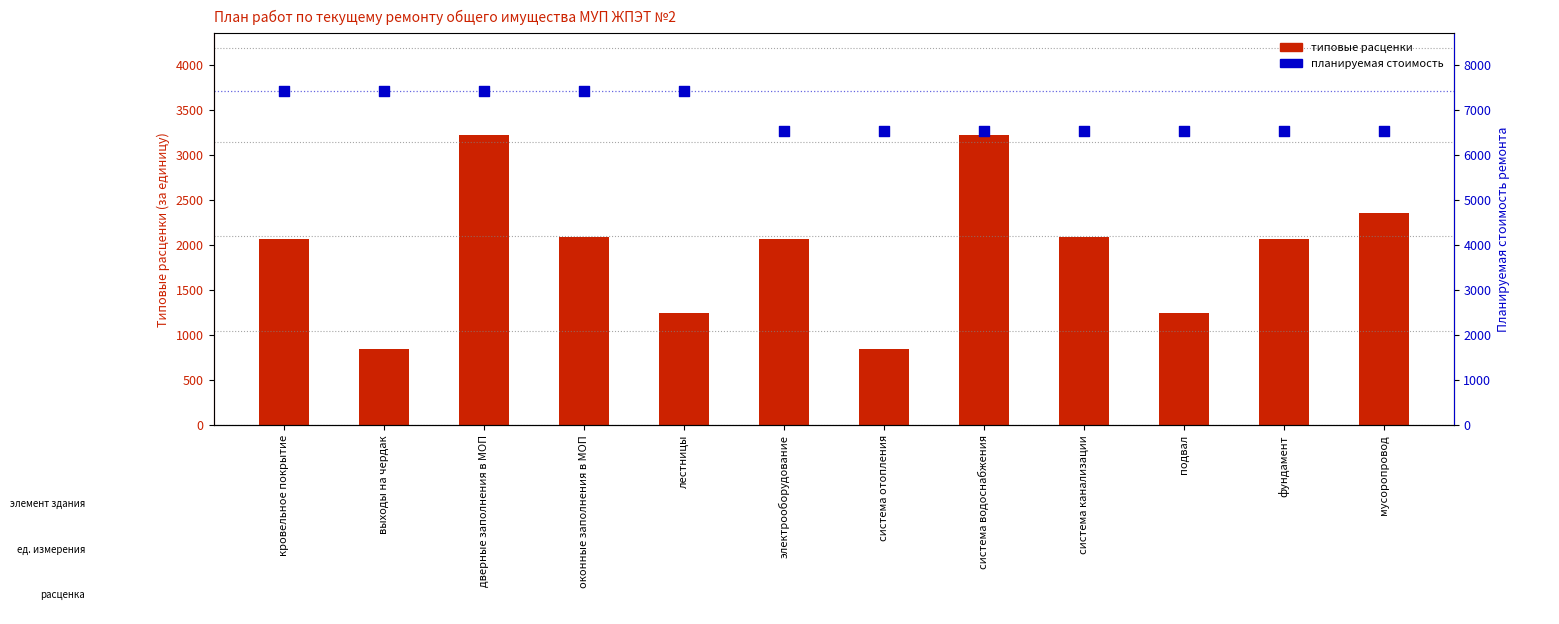

What are all the series names shown in the legend?

типовые расценки, планируемая стоимость